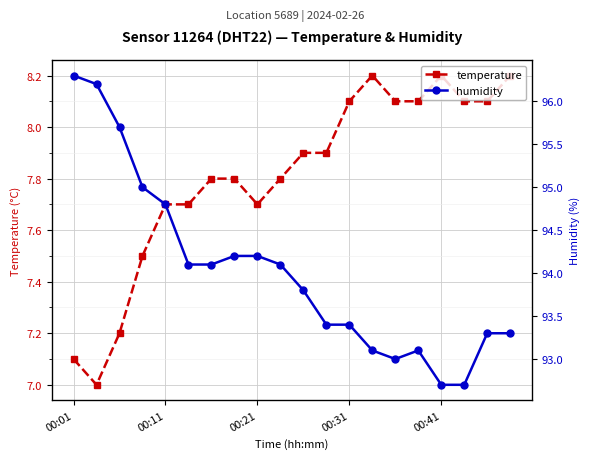

The temperature series shows 7.8 at 9. True or false?

True